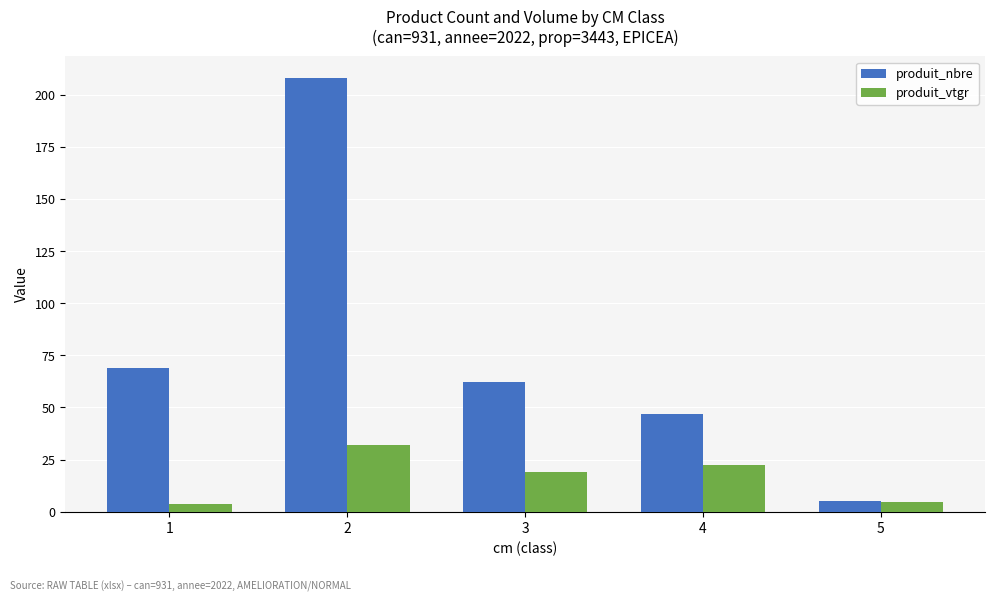

Rank the series by their maximum value, from highest to lowest.

produit_nbre, produit_vtgr